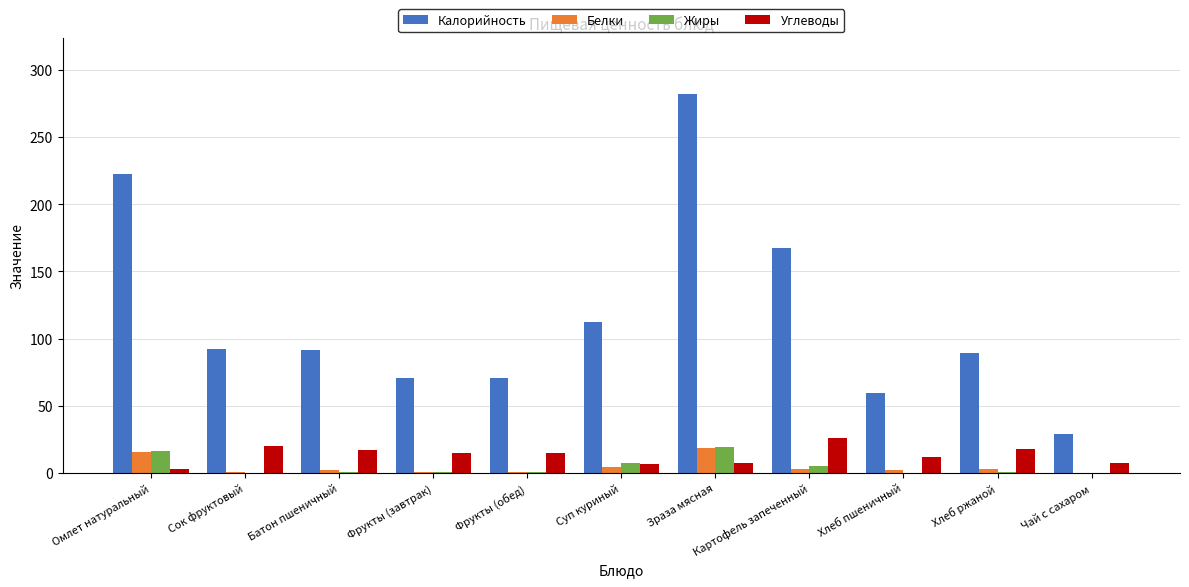

True or false: Жиры has a value of 0.4 at Хлеб пшеничный.

True